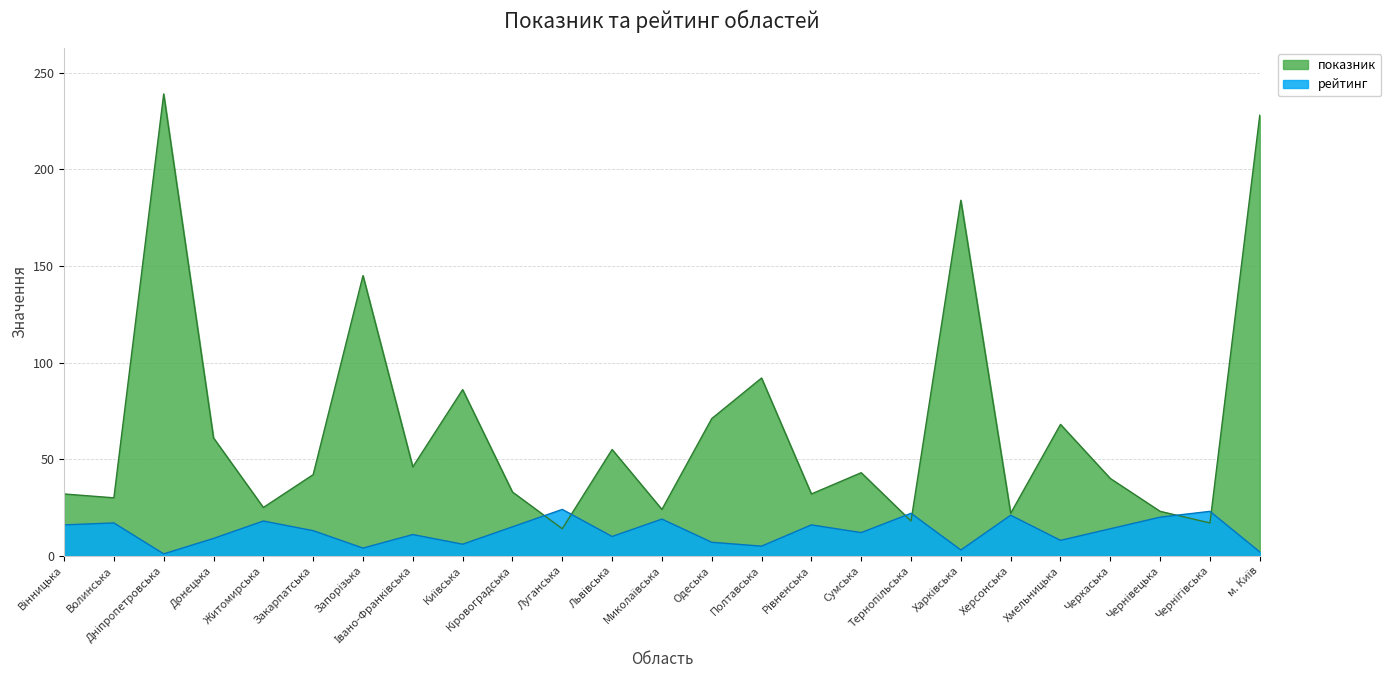

Is the value of рейтинг at Львівська greater than the value of показник at Кіровоградська?

No